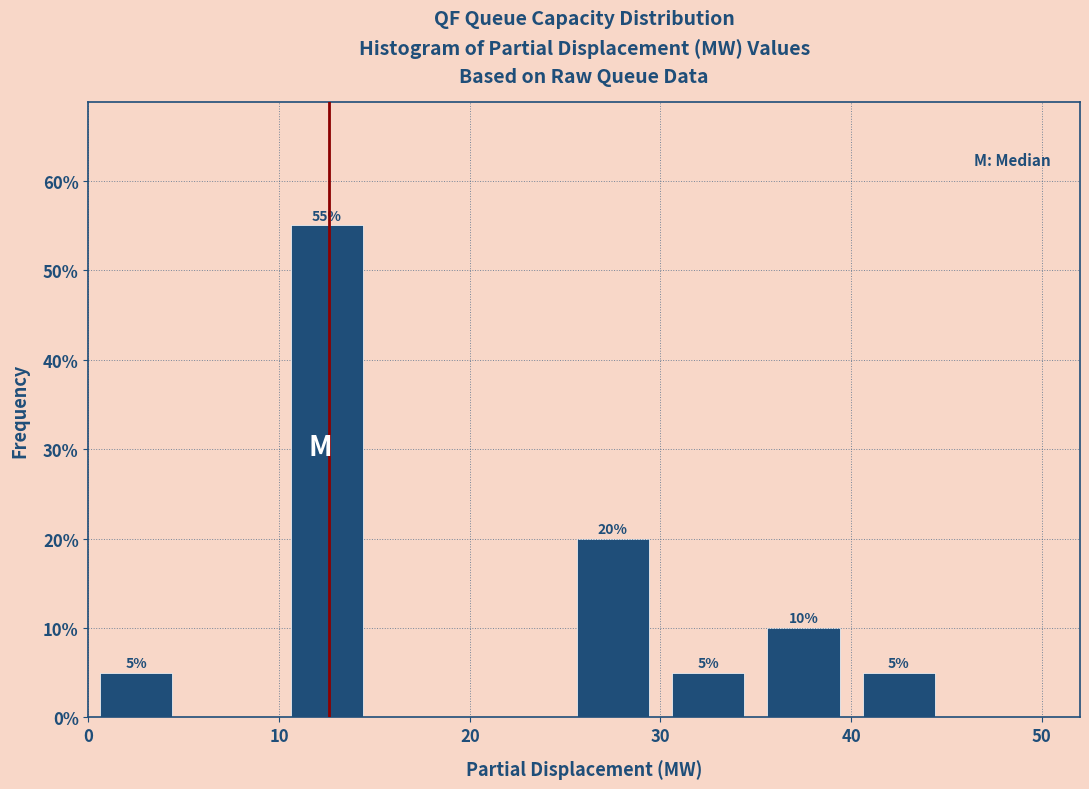

Which range on the x-axis has the tallest bar?

10 to 15